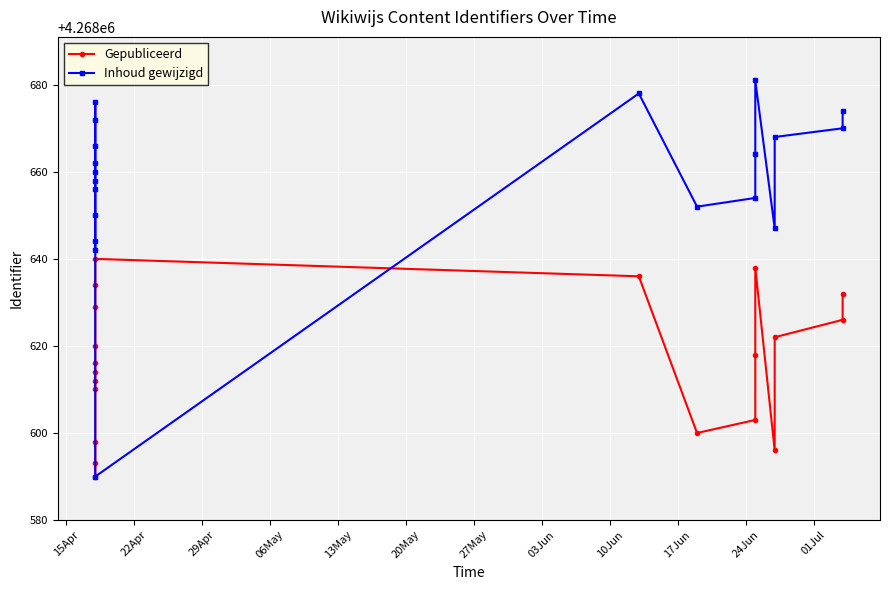

Which series has the widest spread of values?

Inhoud gewijzigd